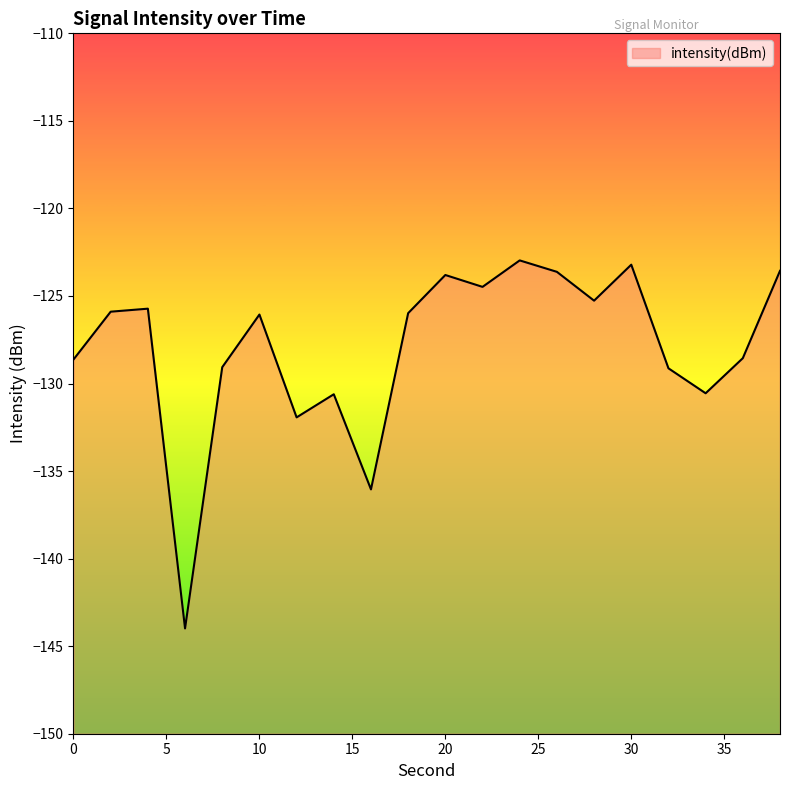

Which category has the highest value across all series?

24